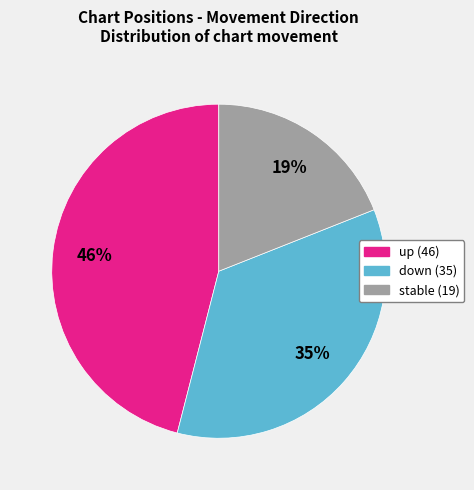

What percentage is the down (35) slice, to the nearest percent?

35%